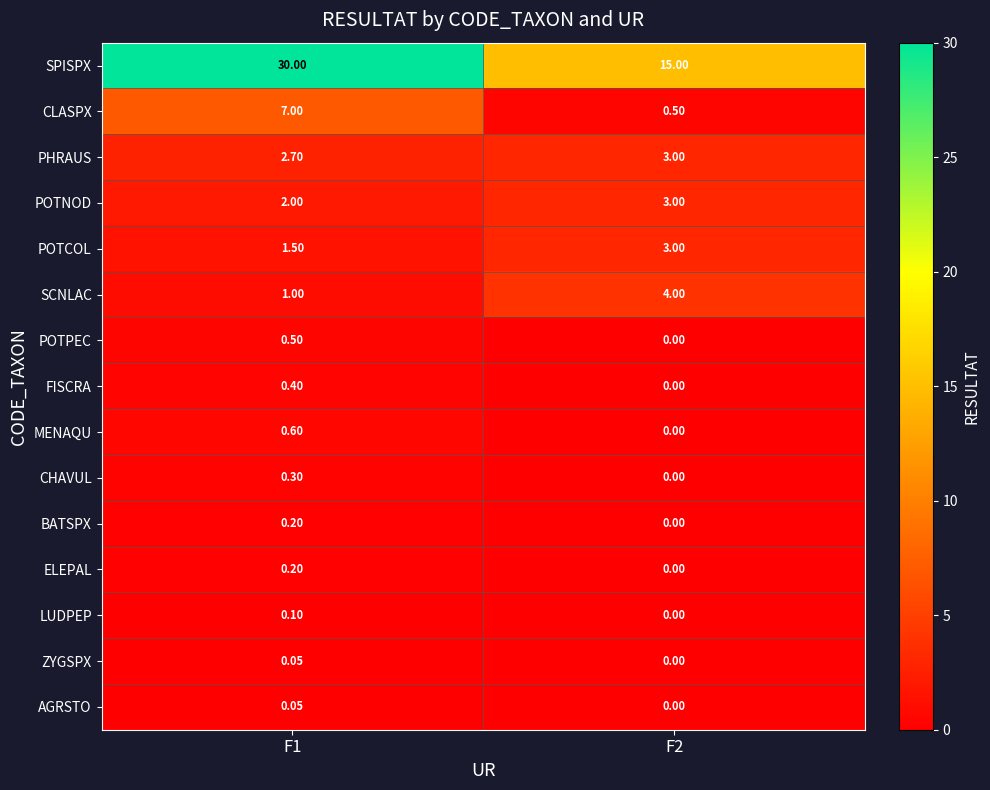

How many values in the POTPEC series exceed 0?

1